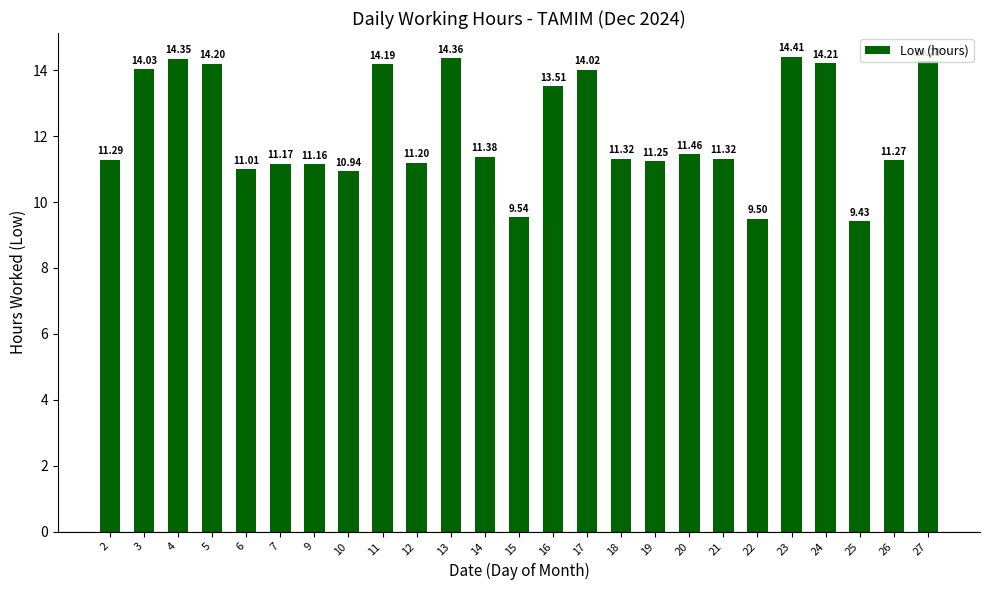

What is the difference between the values at 6 and 24?

3.2